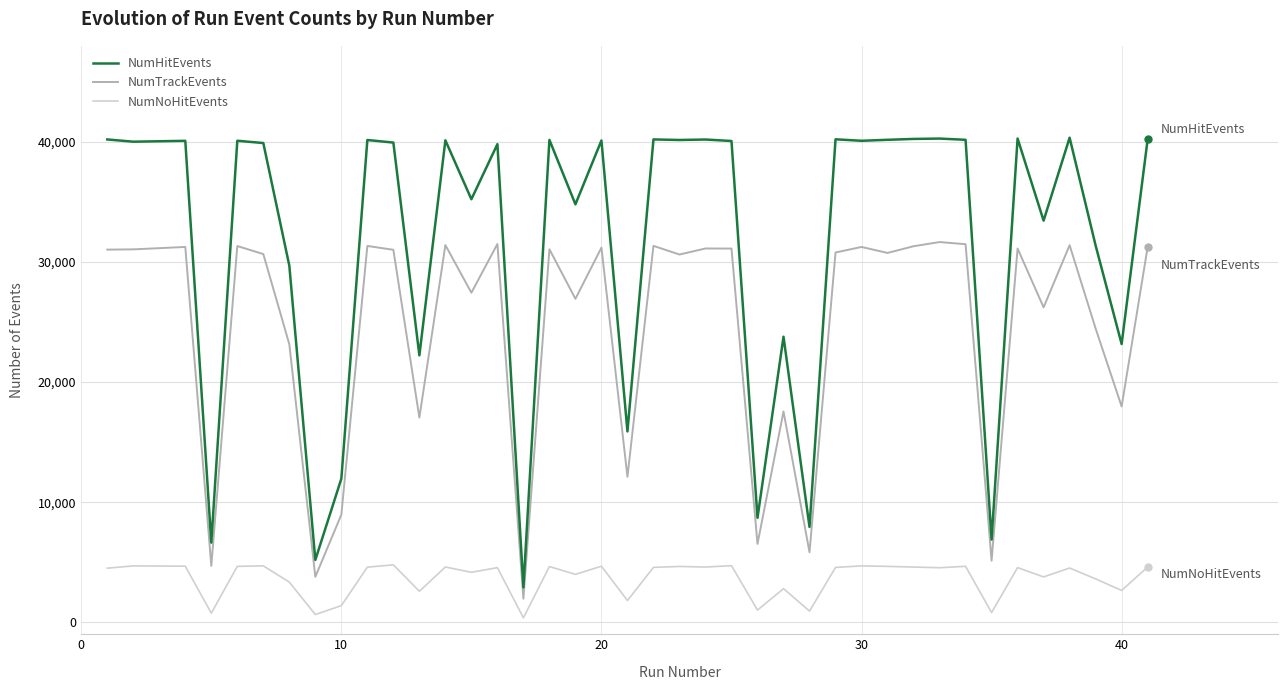

What is the maximum value for NumNoHitEvents?

4780